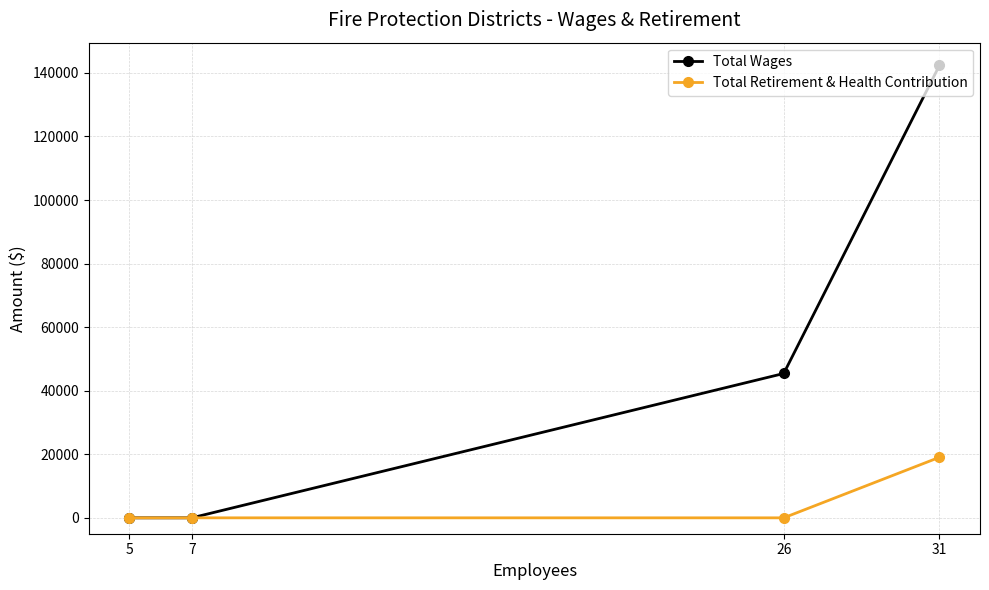

At how many categories does at least one series exceed 28306?

2